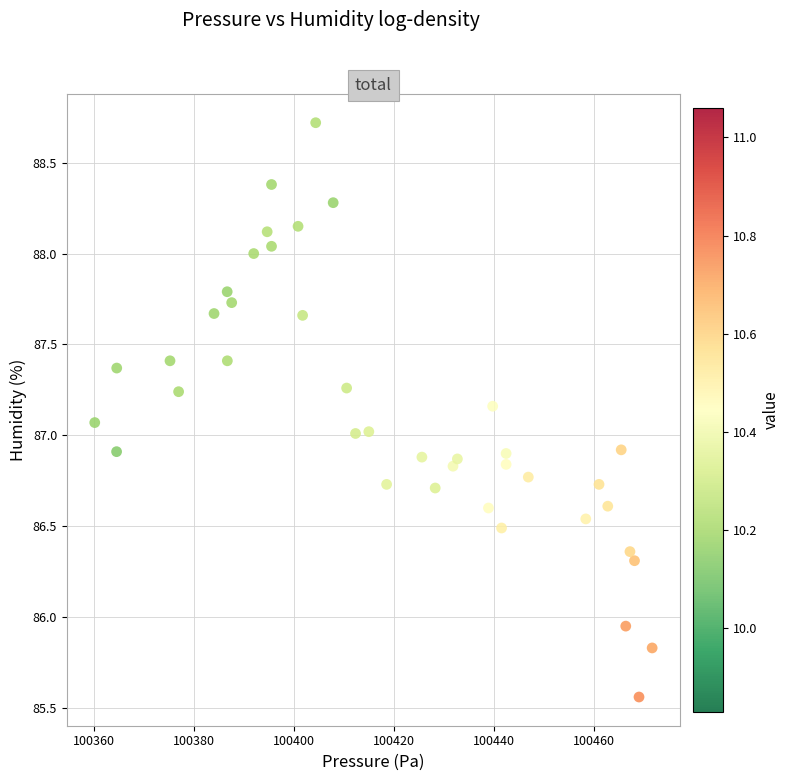

What is the range of Y values (max minus min)?

3.2